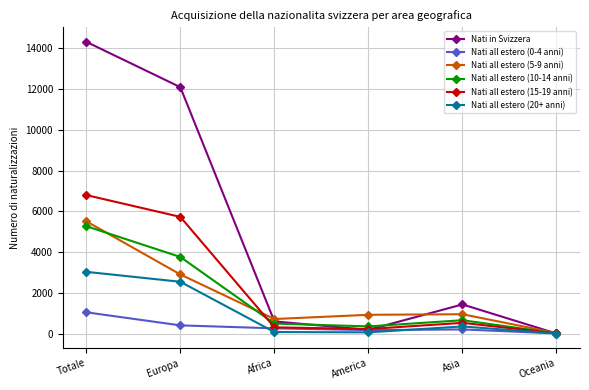

Rank the series at Asia from lowest to highest value.

Nati all estero (0-4 anni), Nati all estero (20+ anni), Nati all estero (15-19 anni), Nati all estero (10-14 anni), Nati all estero (5-9 anni), Nati in Svizzera